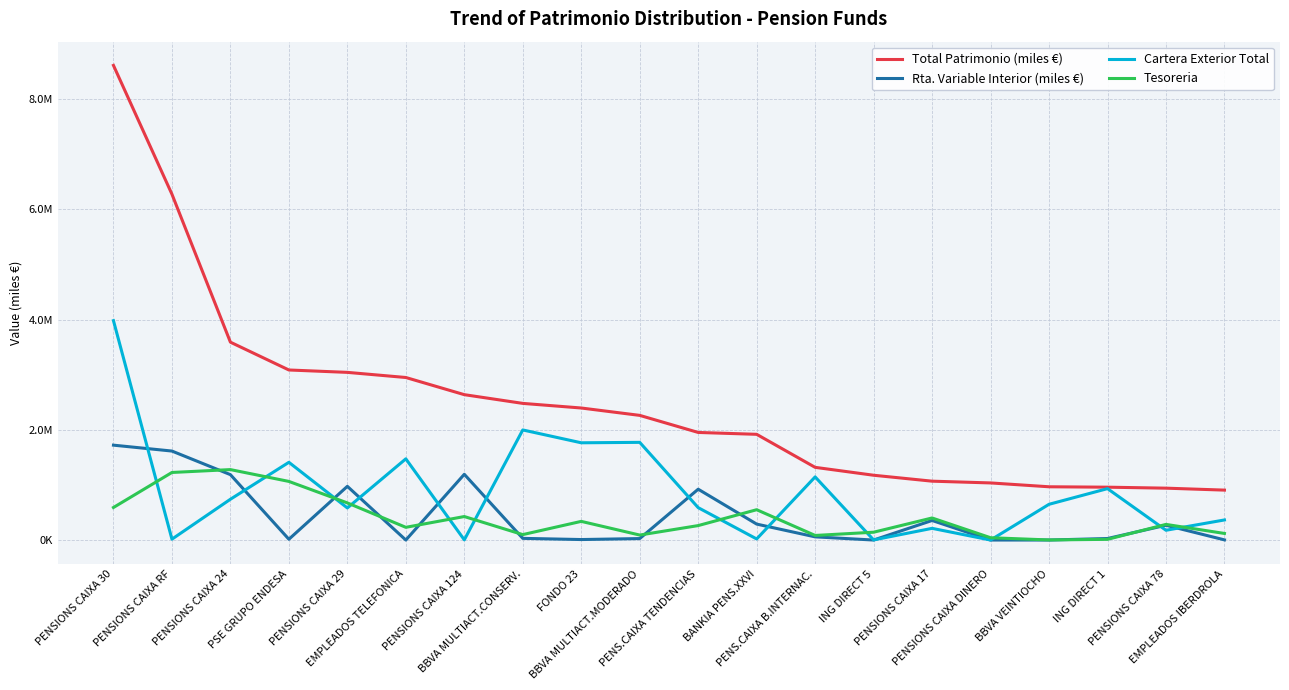

Which series ends up on top after the final intersection of Rta. Variable Interior (miles €) and Tesoreria?

Tesoreria